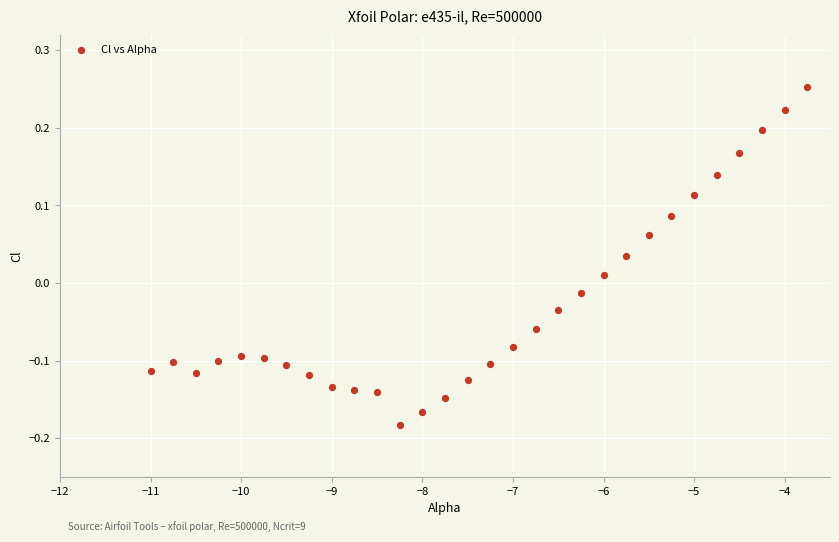

What is the range of X values (max minus min)?

7.2